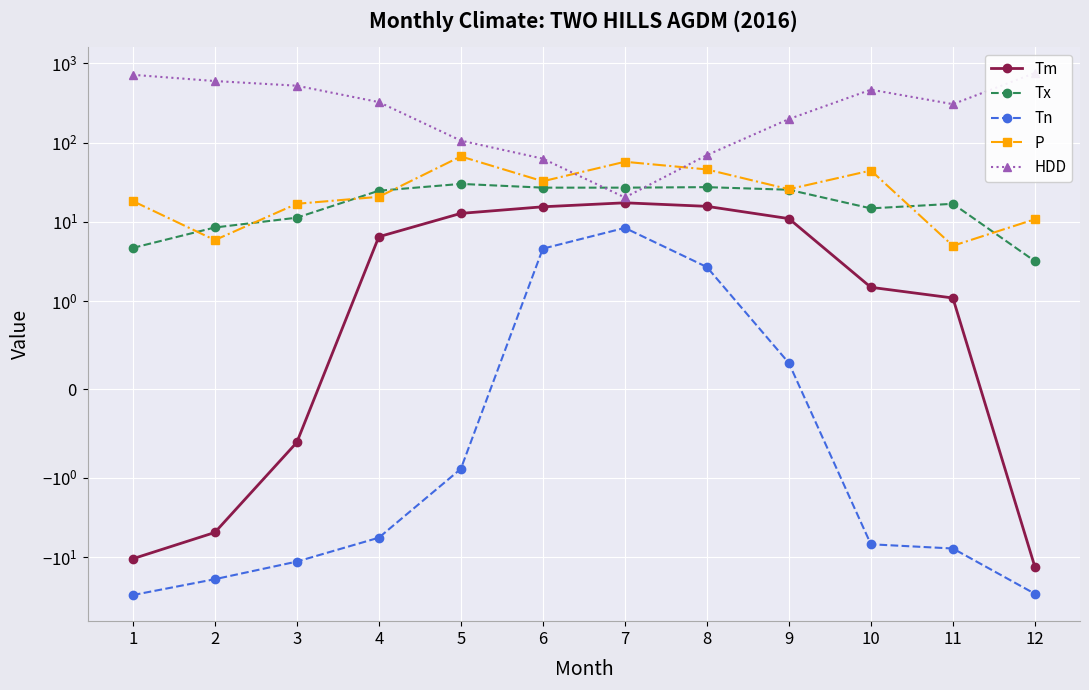

Where do HDD and P first cross each other?

6 and 7